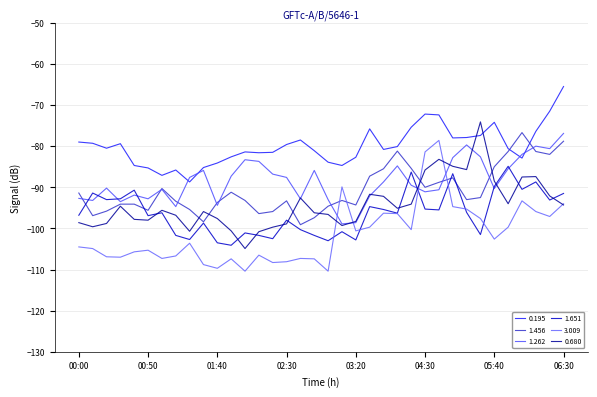

What is the sum of all 1.651 values?

-3466.7